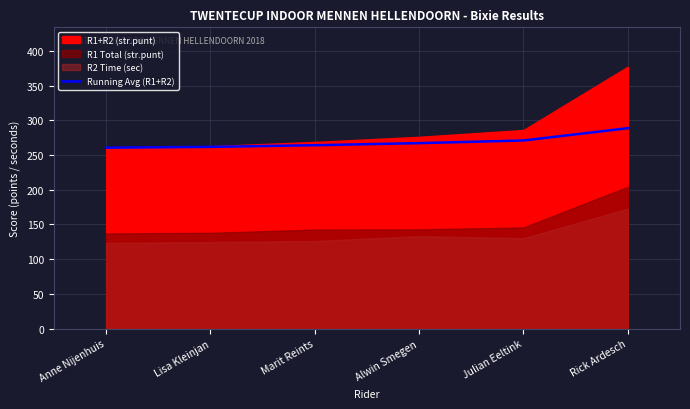

What is the lowest value of the Running Avg (R1+R2) series?

260.6